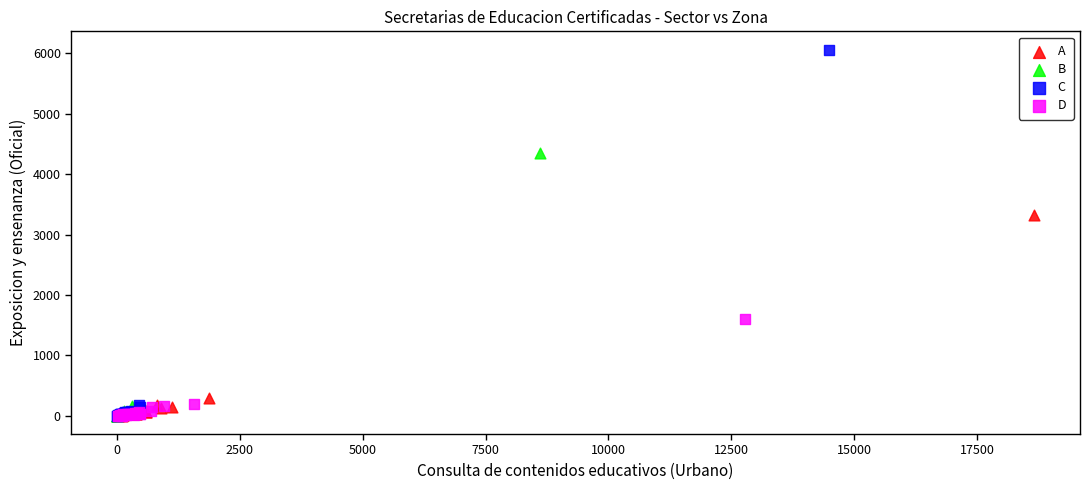

What are all the series names shown in the legend?

A, B, C, D